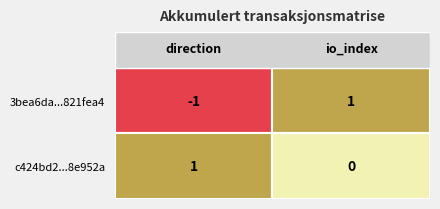

The c424bd20e937d47b0f9641f7ed4b91b488e952a series shows 0 at io_index. True or false?

True